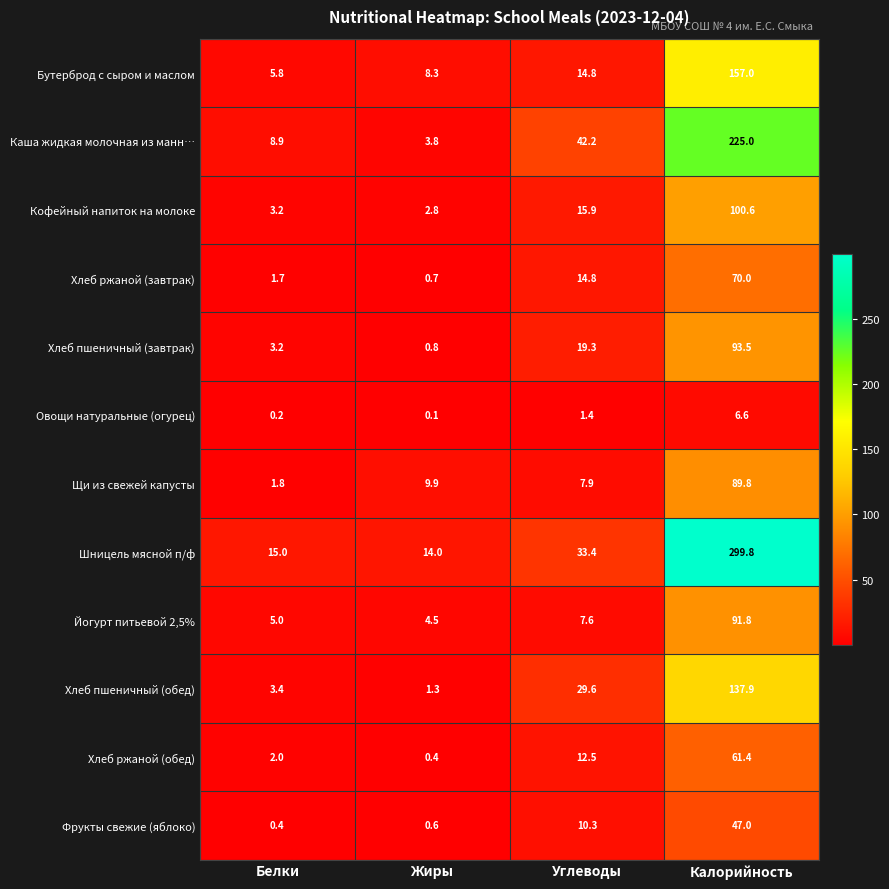

True or false: Бутерброд с сыром и маслом has a value of 55.6 at Калорийность.

False